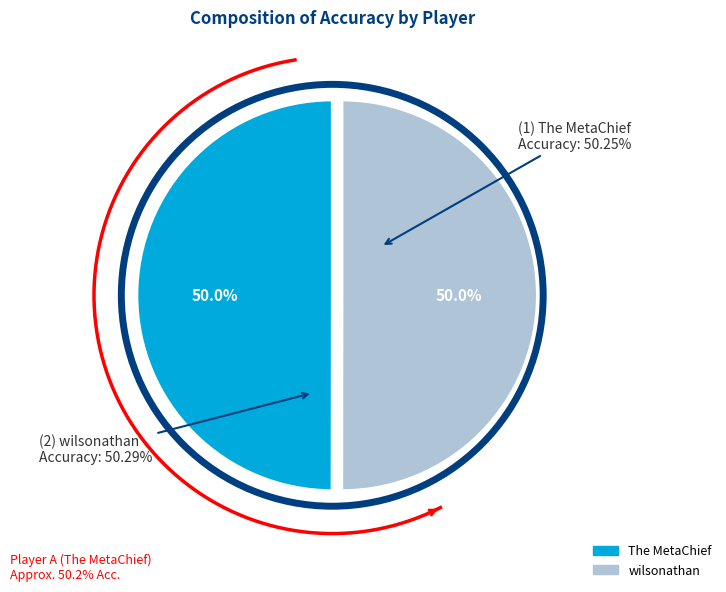

Rank the categories by value from highest to lowest.

wilsonathan, The MetaChief